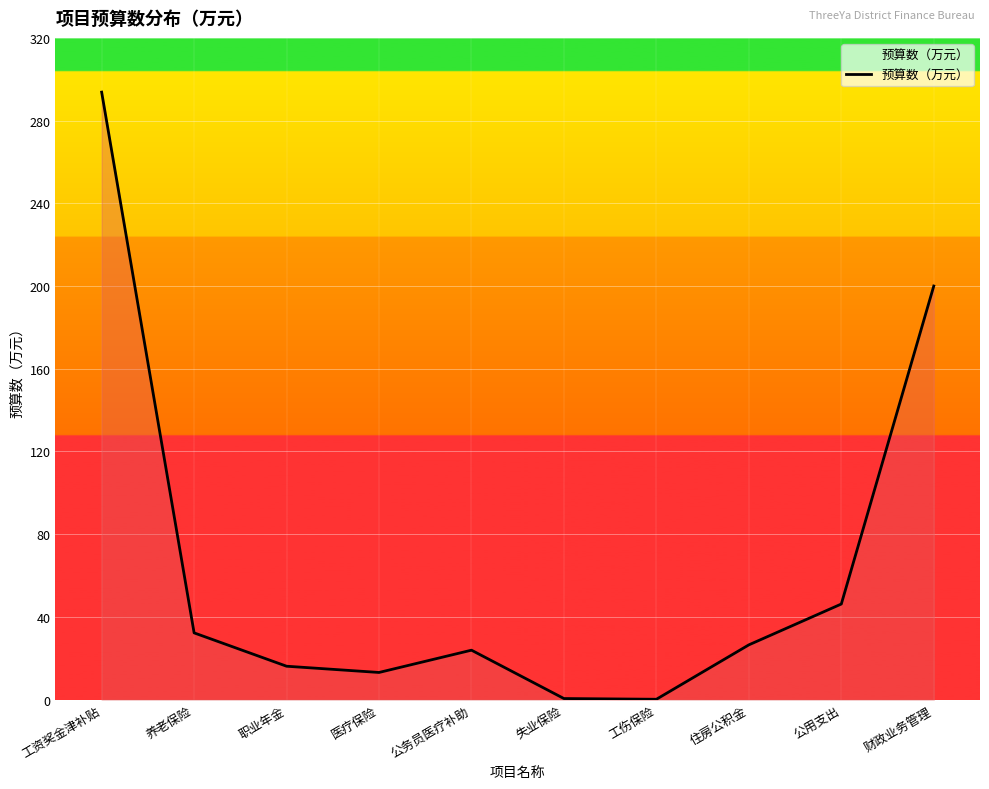

At which category does the chart reach its peak across all series?

工资奖金津补贴